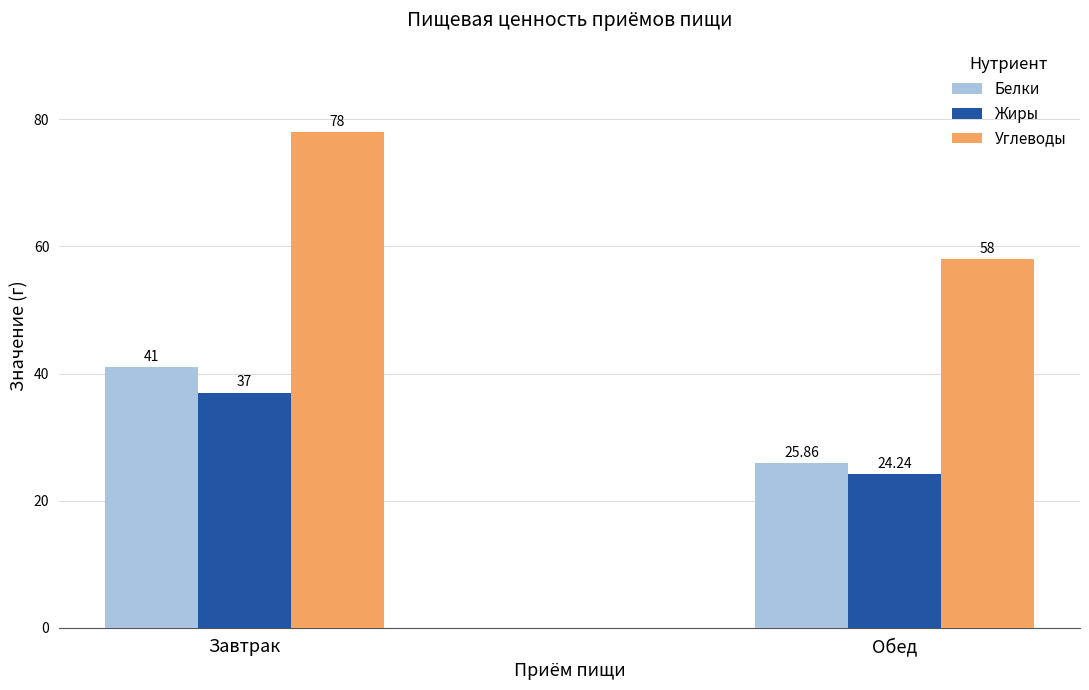

How many bars are there in each group?

3